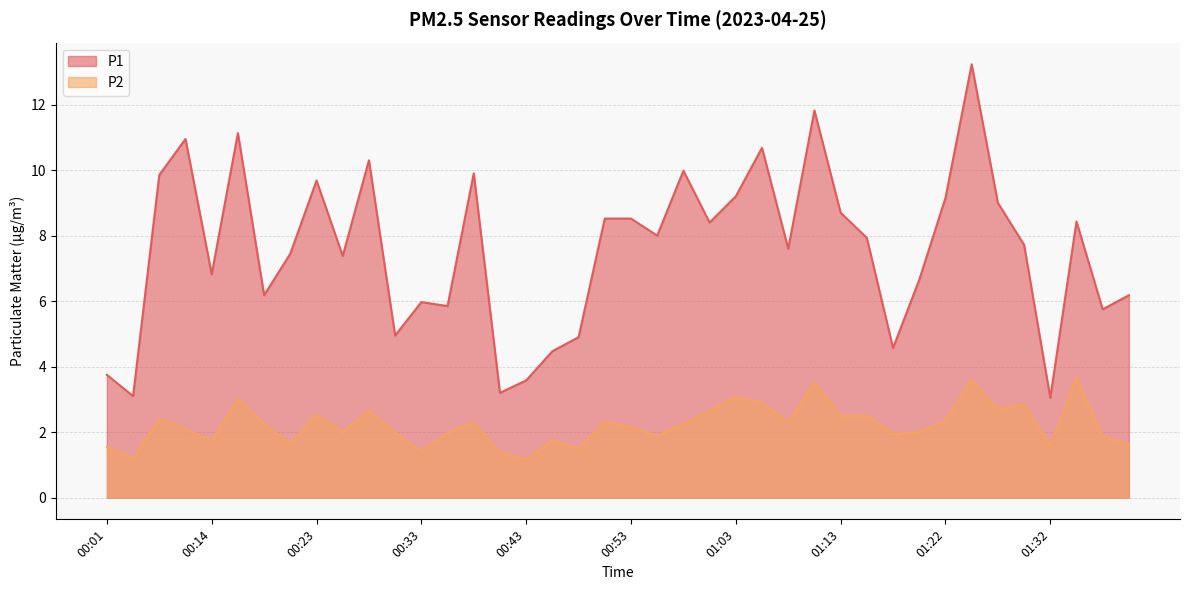

True or false: P1 and P2 intersect in this chart.

False